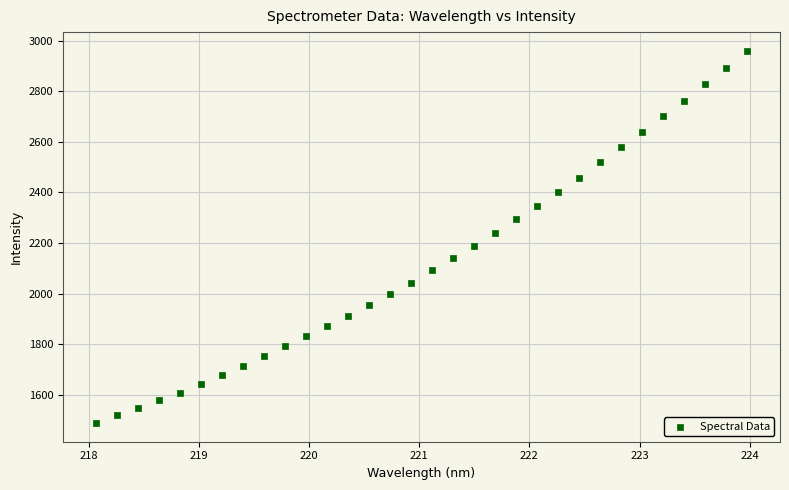

What is the range of X values (max minus min)?

5.9